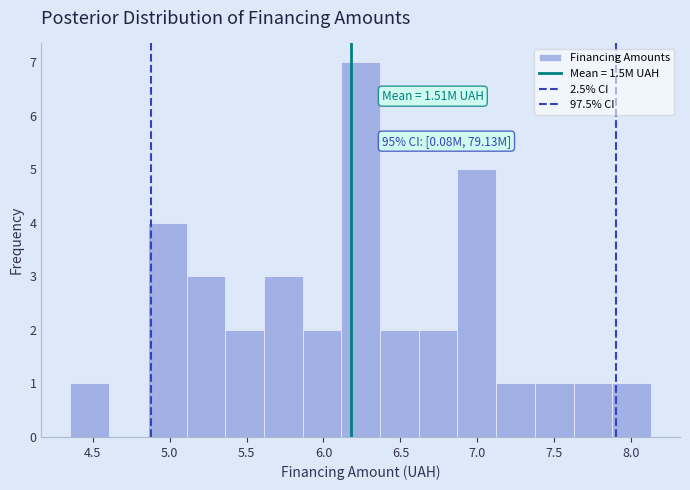

Which range on the x-axis has the tallest bar?

6.10 to 6.35